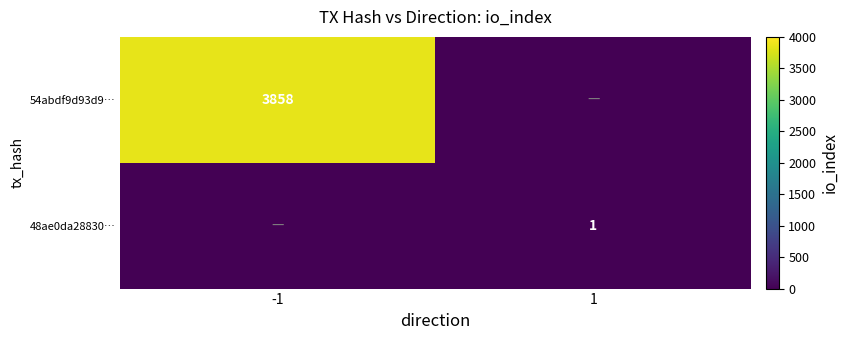

The 48ae0da28830… series shows 0 at 1. True or false?

False